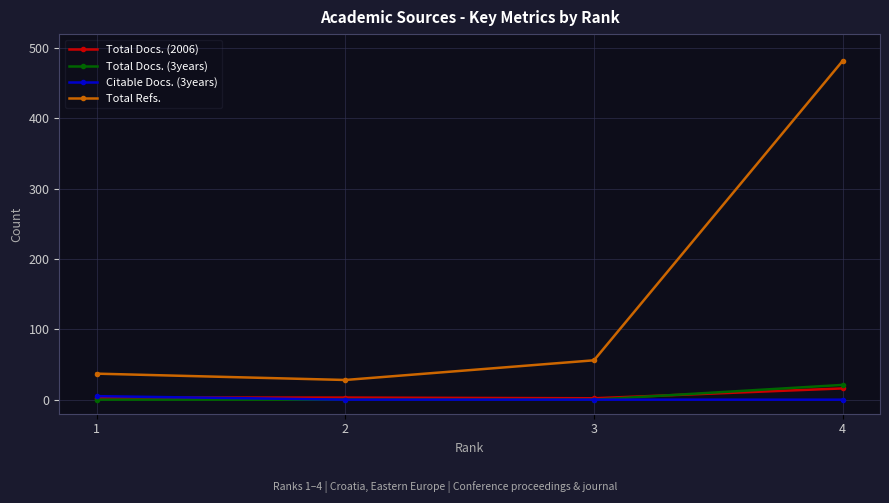

True or false: Total Refs. has more than 1 points higher than both neighbors.

False